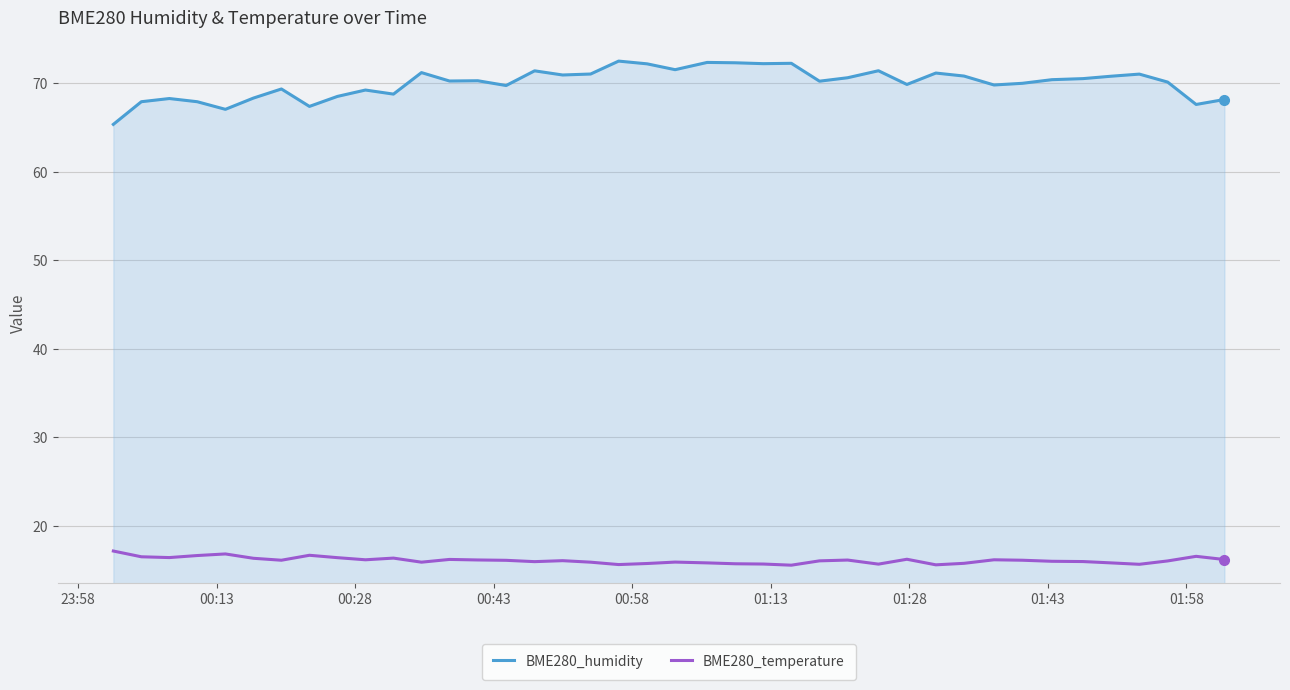

What is the sum of all BME280_temperature values?

644.4